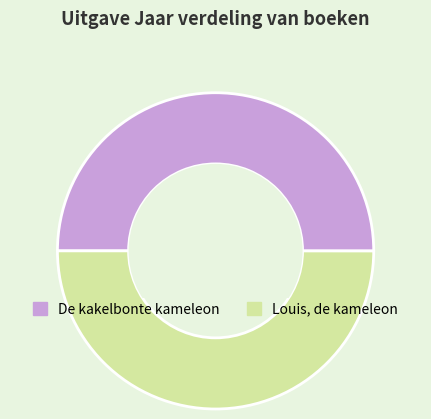

How many segments does this pie chart have?

2